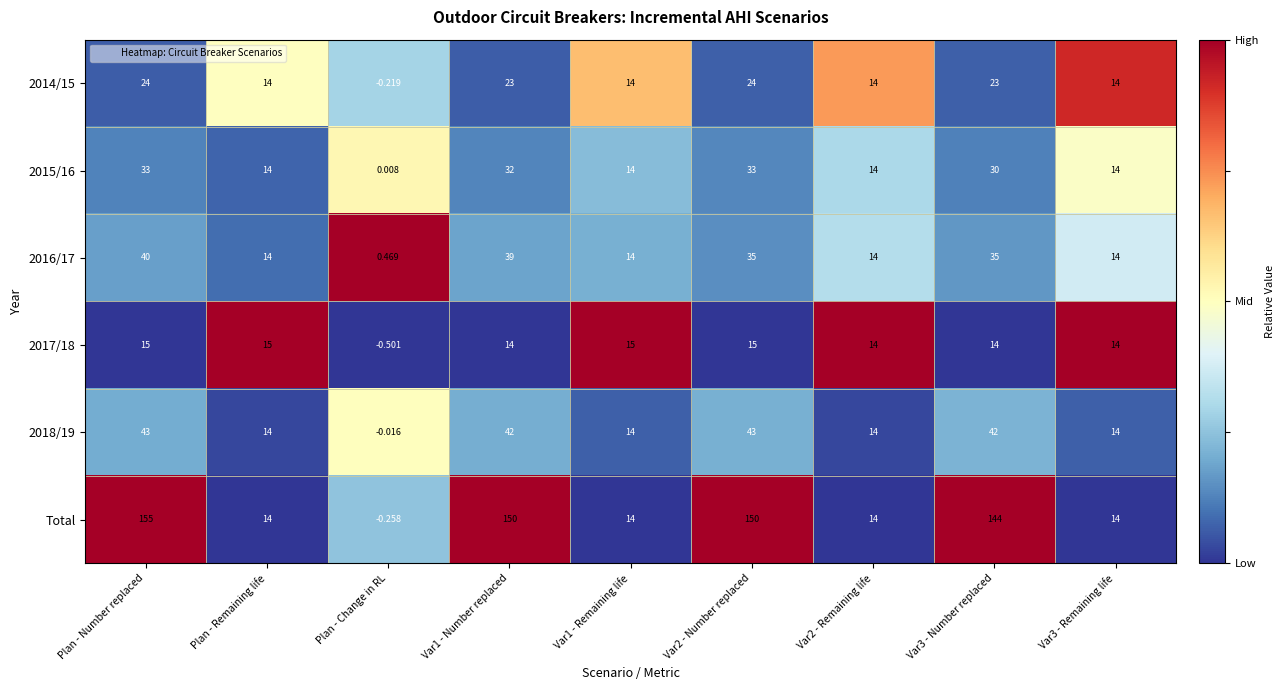

Which series has the widest spread of values?

Total